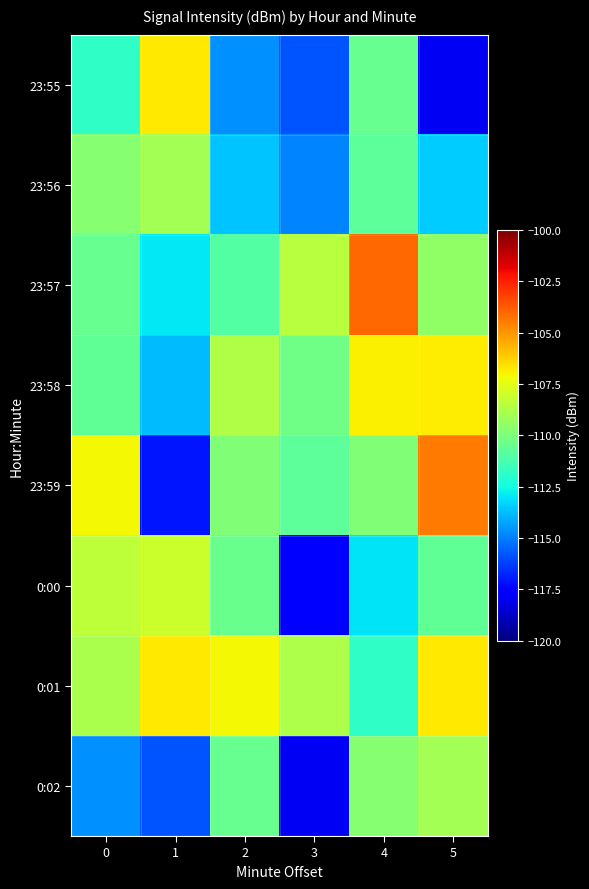

Which has a higher value, 4 or 3?

4